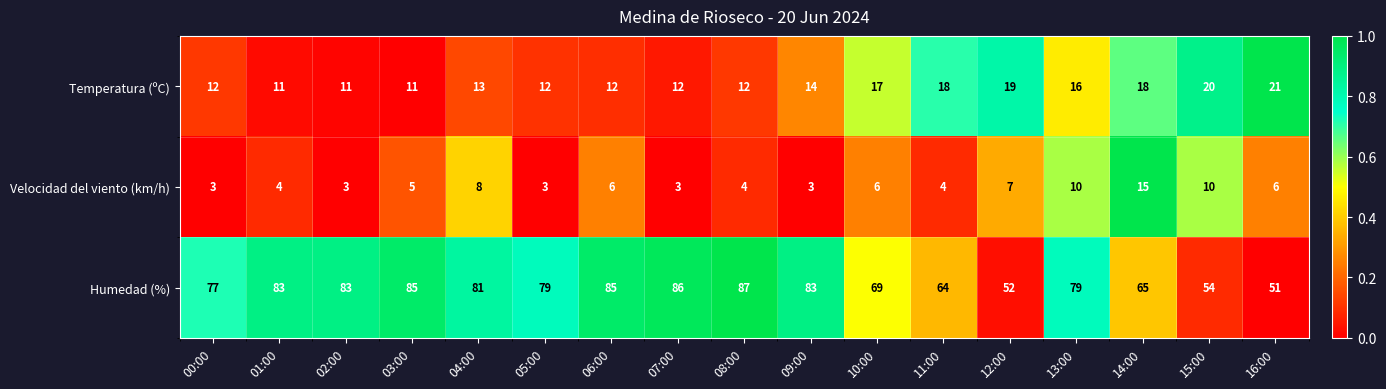

Rank the series at 00:00 from highest to lowest value.

Humedad (%), Temperatura (ºC), Velocidad del viento (km/h)